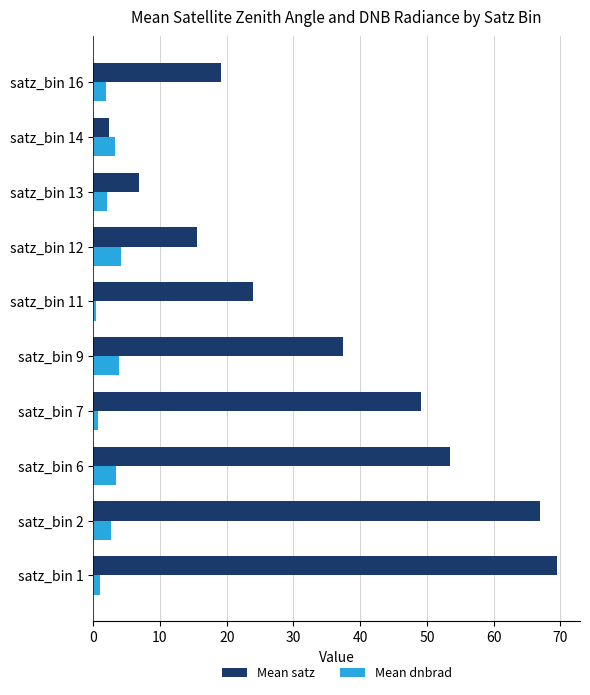

The value of Mean satz at satz_bin 12 is 6.8. True or false?

False